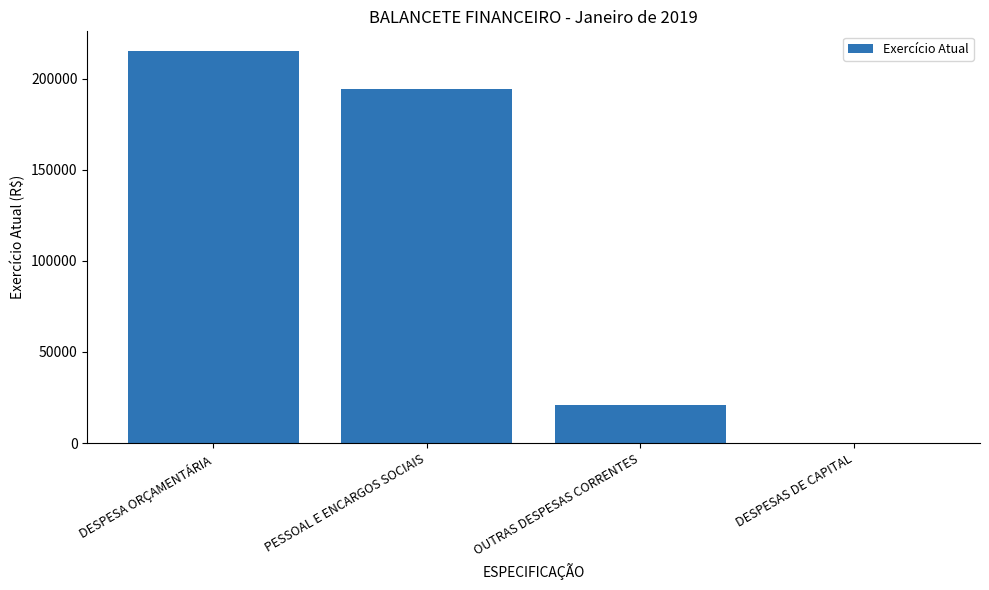

Is it true that the value at PESSOAL E ENCARGOS SOCIAIS is 336612.1?

False